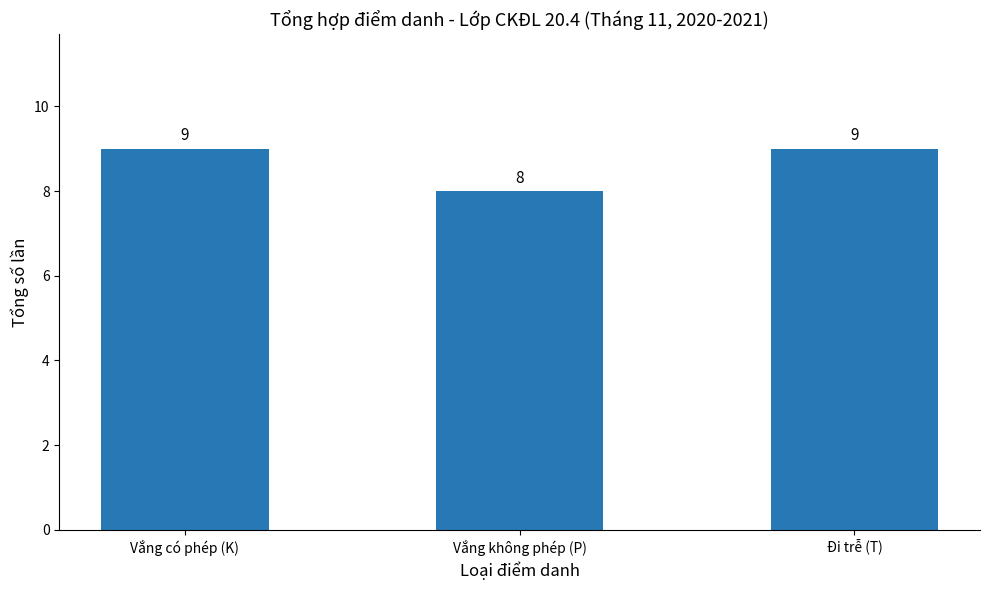

Reading left to right, extract all data points from this chart.

Vắng có phép (K)=9	Vắng không phép (P)=8	Đi trễ (T)=9